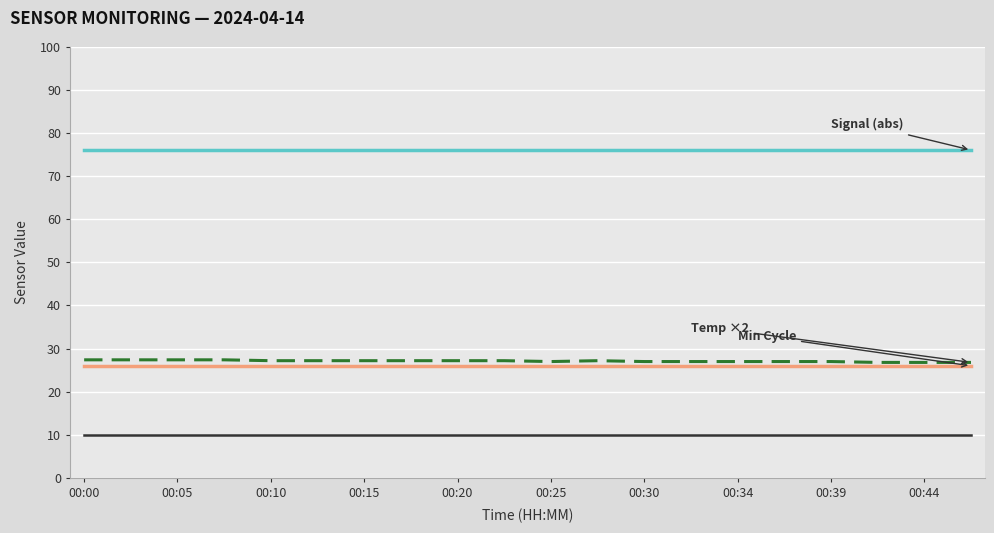

What is the minimum value shown in the chart?

10.0